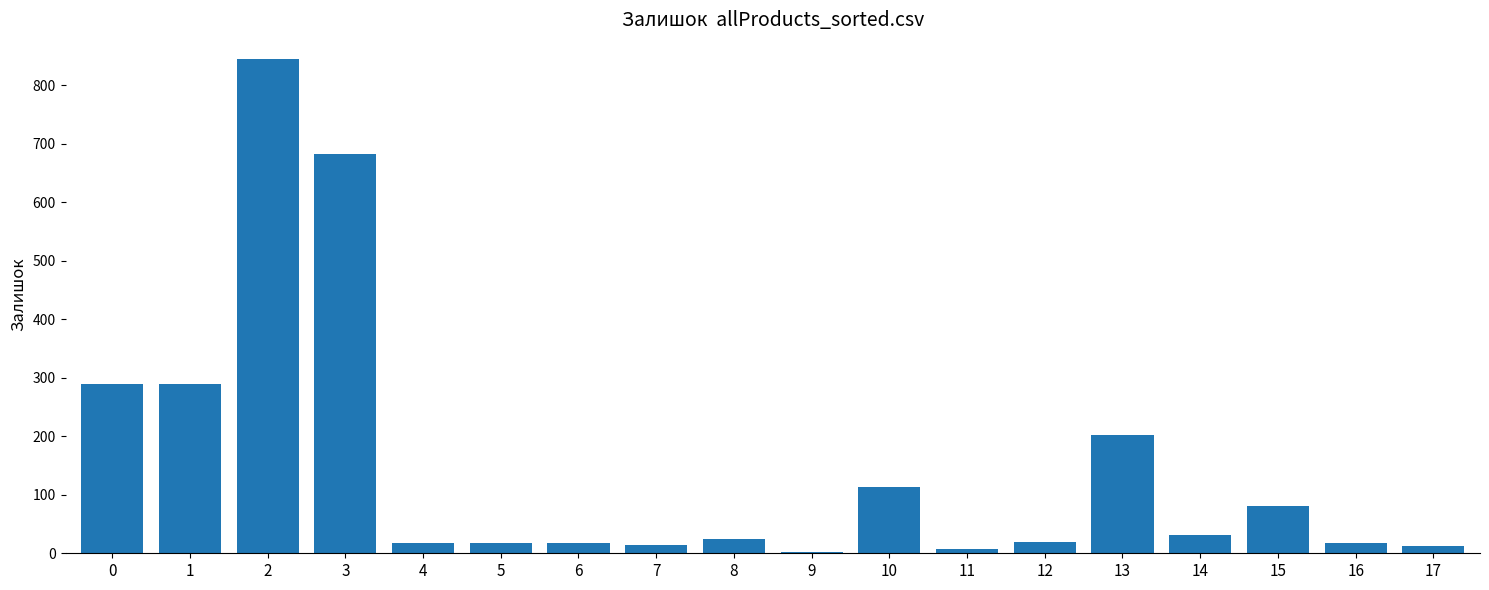

What is the ratio of the value at 1 to the value at 13?

1.4